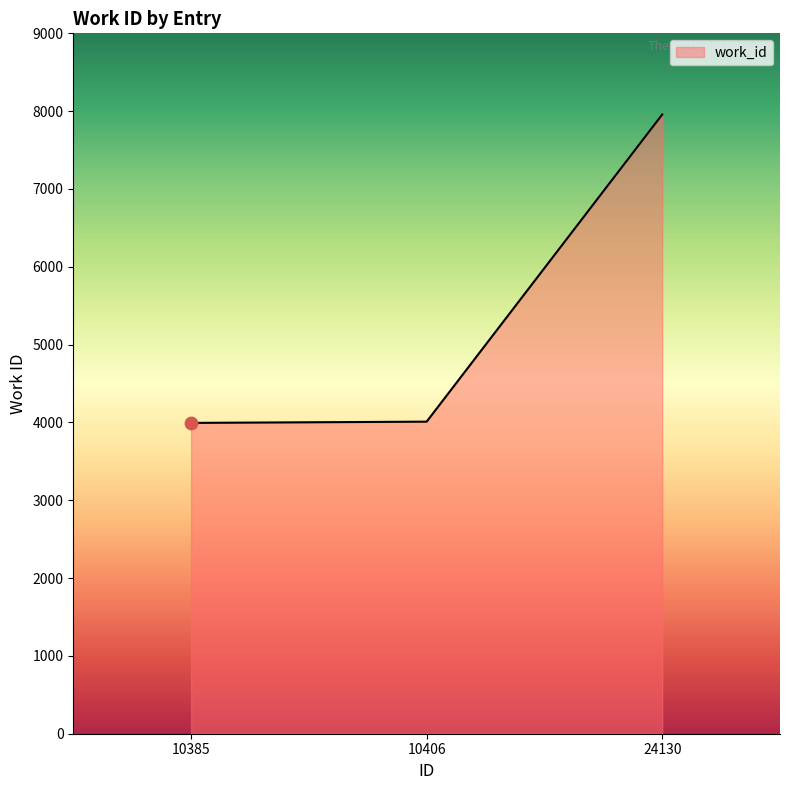

What is the change in value from 10385 to 24130?

+3963